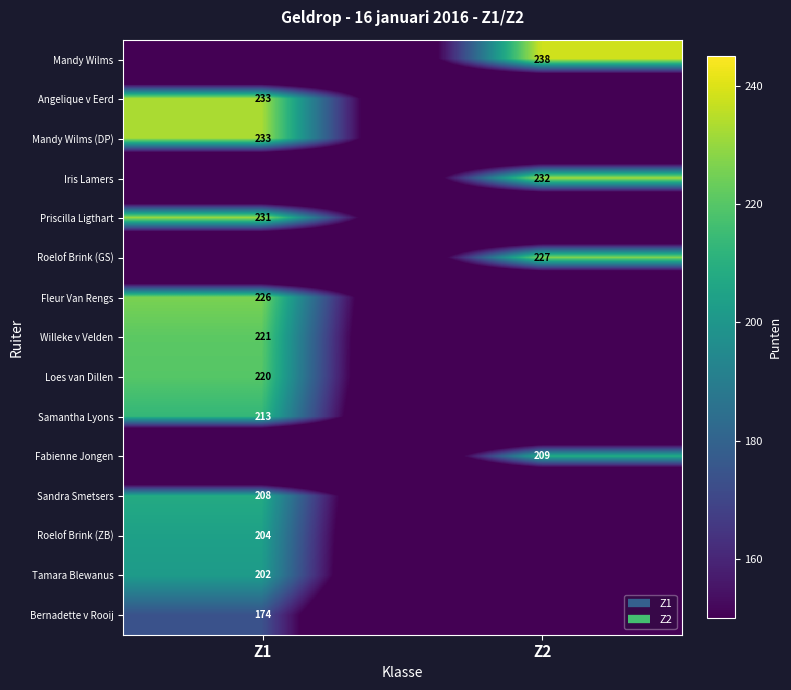

Is it true that Sandra Smetsers equals 0 at Z2?

True